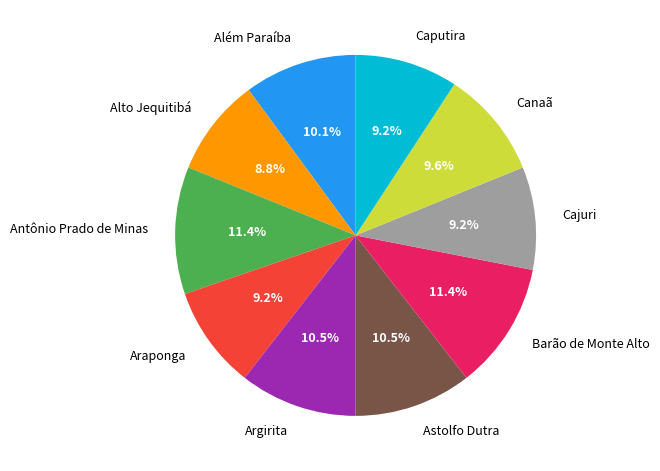

To the nearest percent, what portion does Além Paraíba represent?

10%